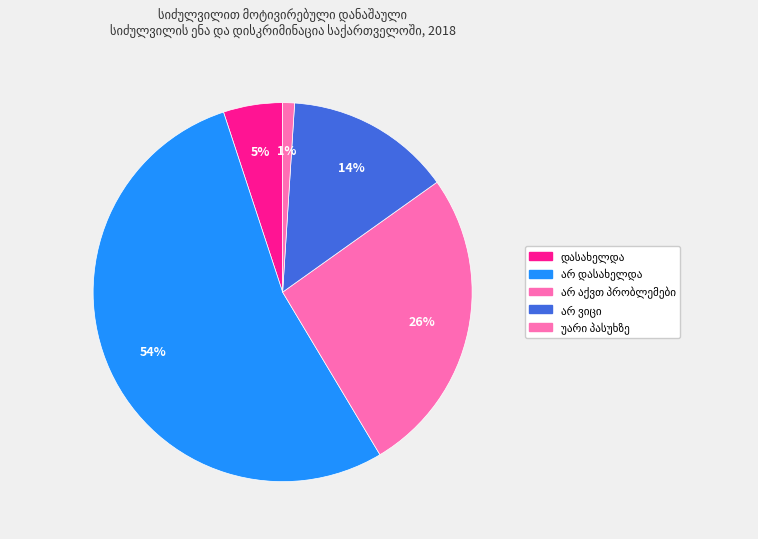

Does დასახელდა represent more than half of the total?

No